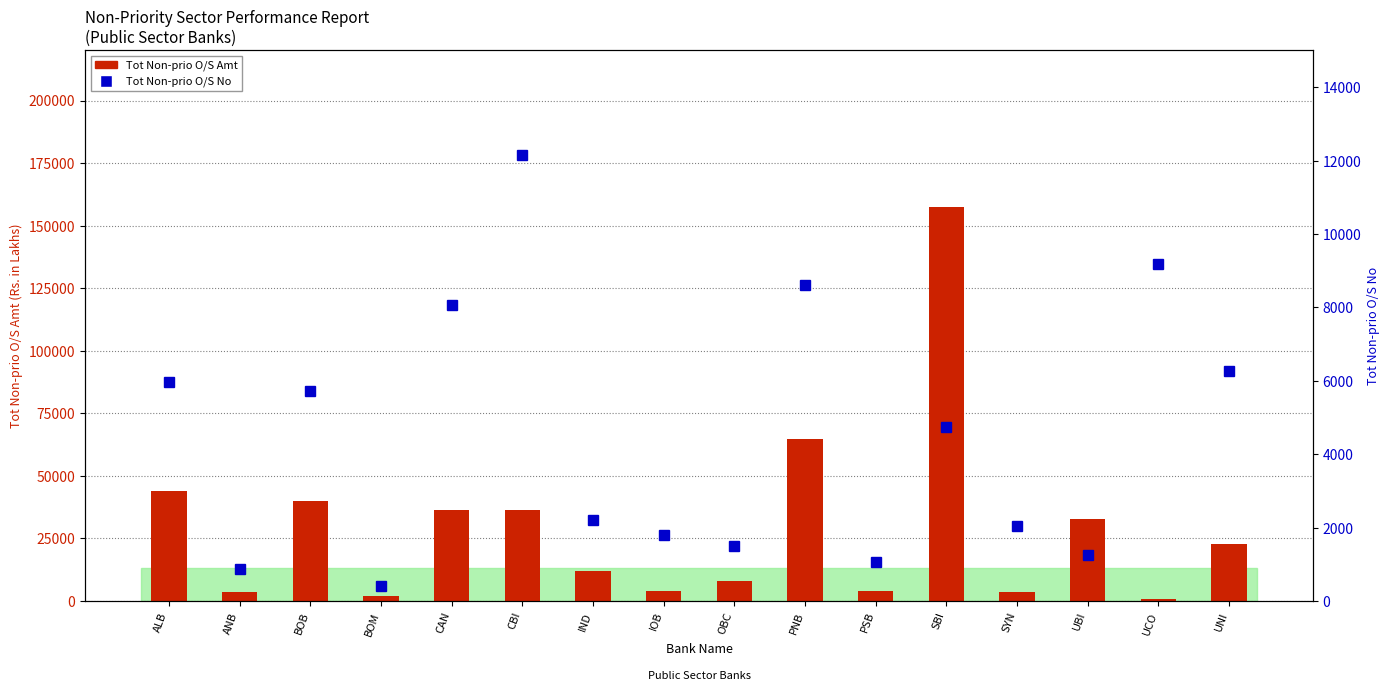

What is the total value across all series at UCO?

9767.2